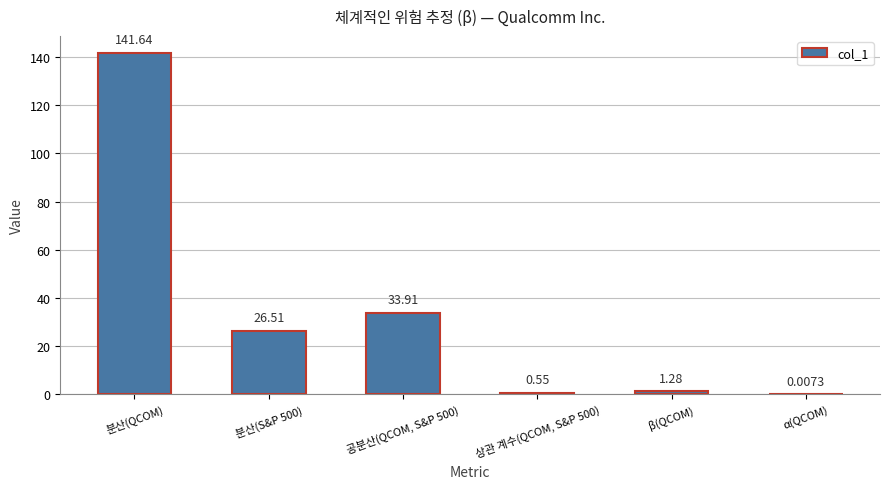

What is the change in value from 분산(S&P 500) to α(QCOM)?

-26.5